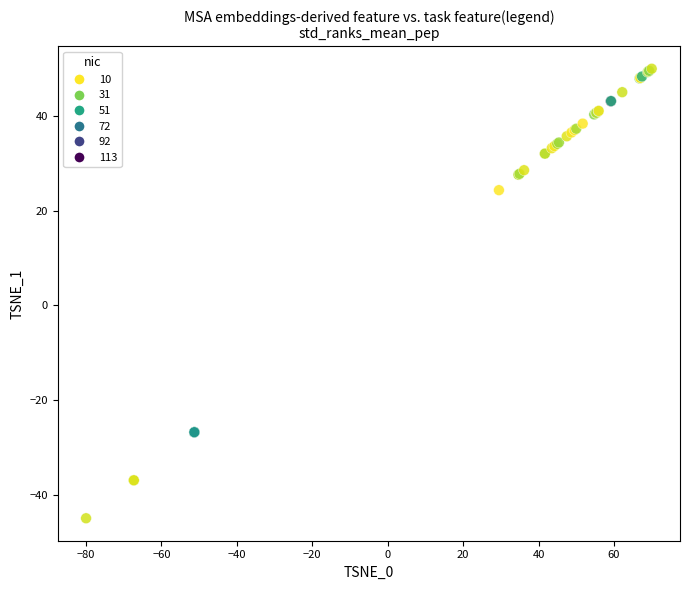

What Y value in the scatter plot is closest to 2?

24.3